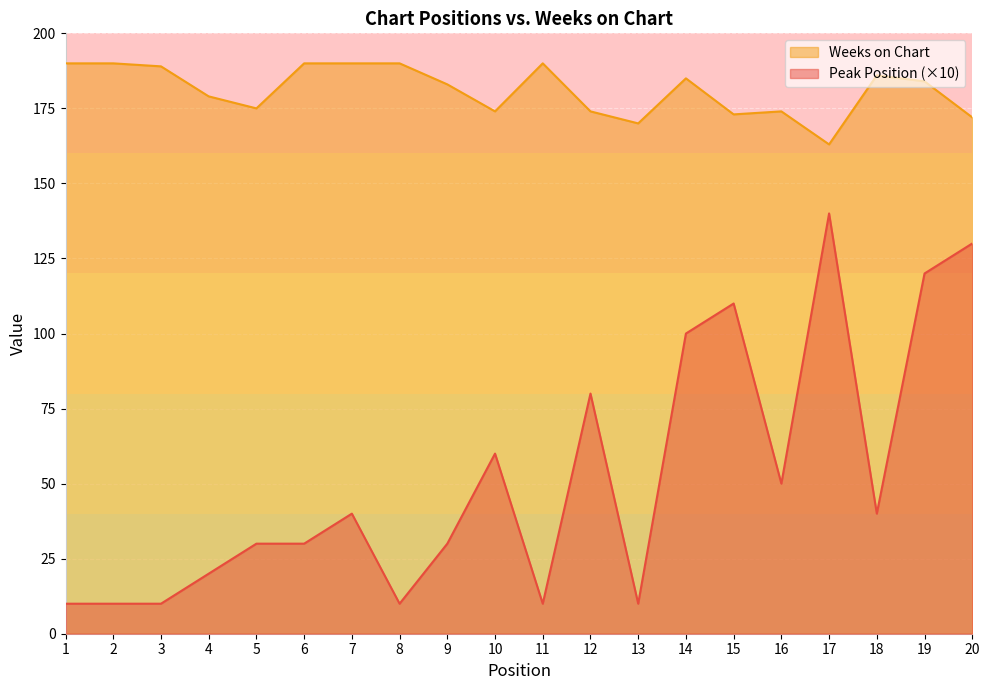

Reading left to right, extract all data points from this chart.

Peak Position: 1=10	2=10	3=10	4=20	5=30	6=30	7=40	8=10	9=30	10=60	11=10	12=80	13=10	14=100	15=110	16=50	17=140	18=40	19=120	20=130
Weeks on Chart: 1=190	2=190	3=189	4=179	5=175	6=190	7=190	8=190	9=183	10=174	11=190	12=174	13=170	14=185	15=173	16=174	17=163	18=186	19=184	20=172